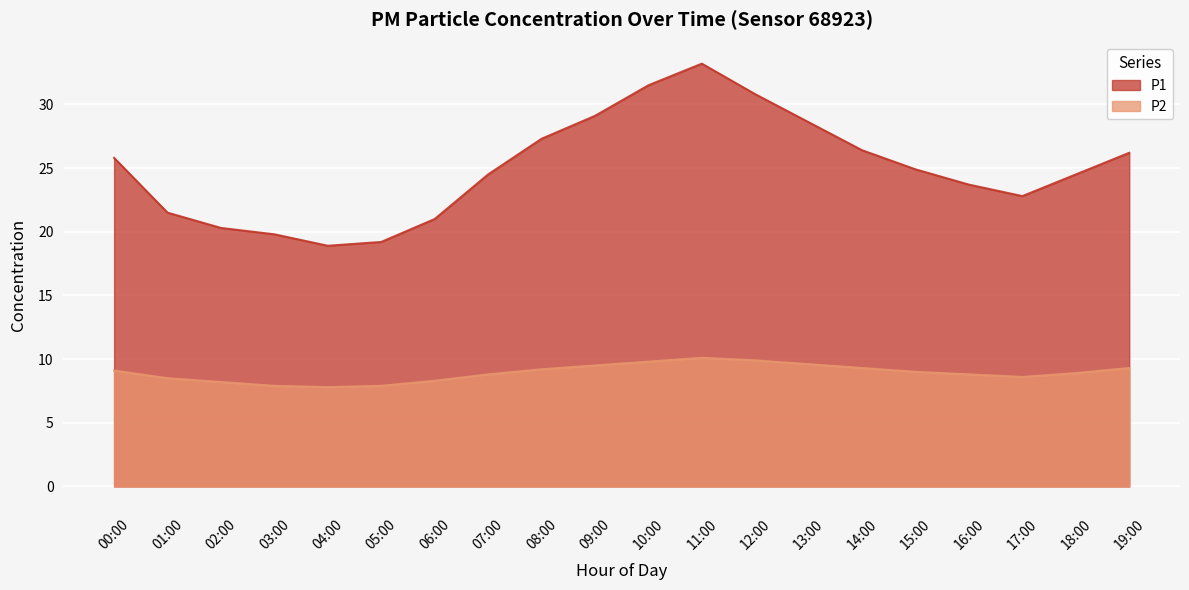

True or false: P2 and P1 intersect in this chart.

False